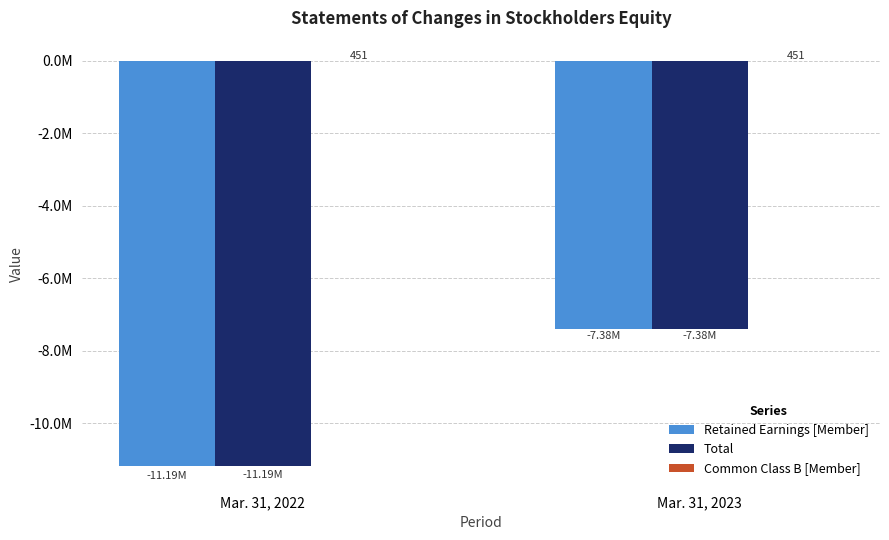

How many bars are there in each group?

3